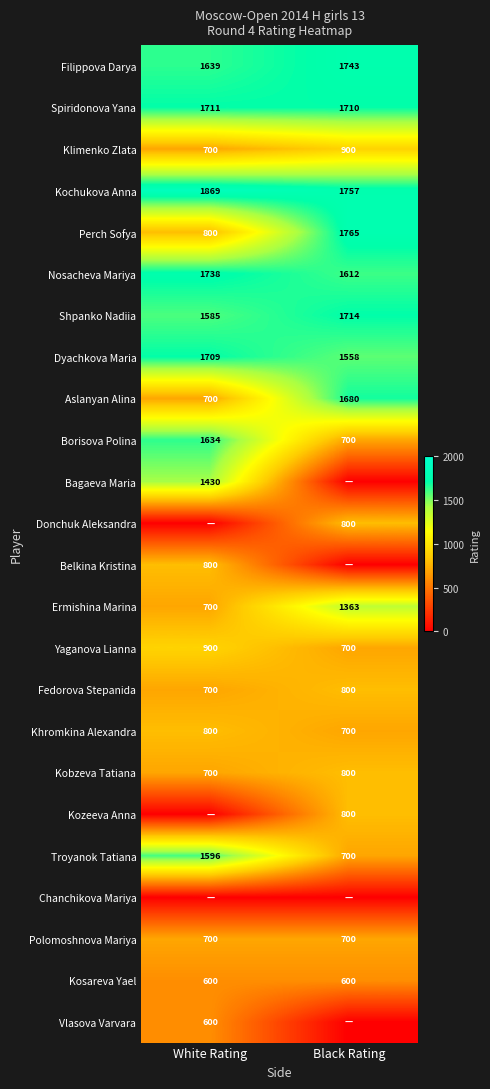

The Aslanyan Alina series shows 170 at White Rating. True or false?

False